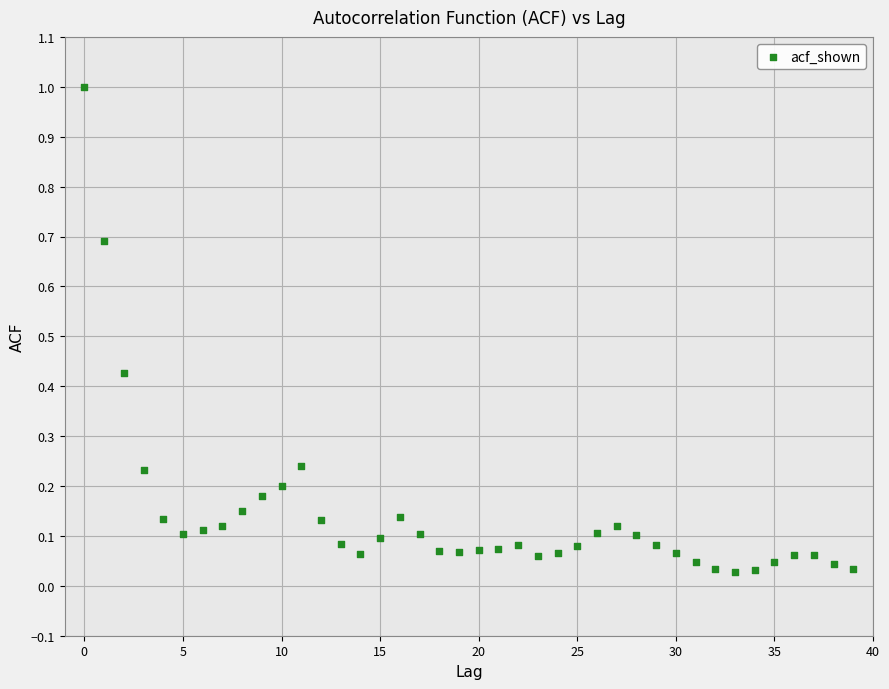

What is the range of Y values (max minus min)?

1.0